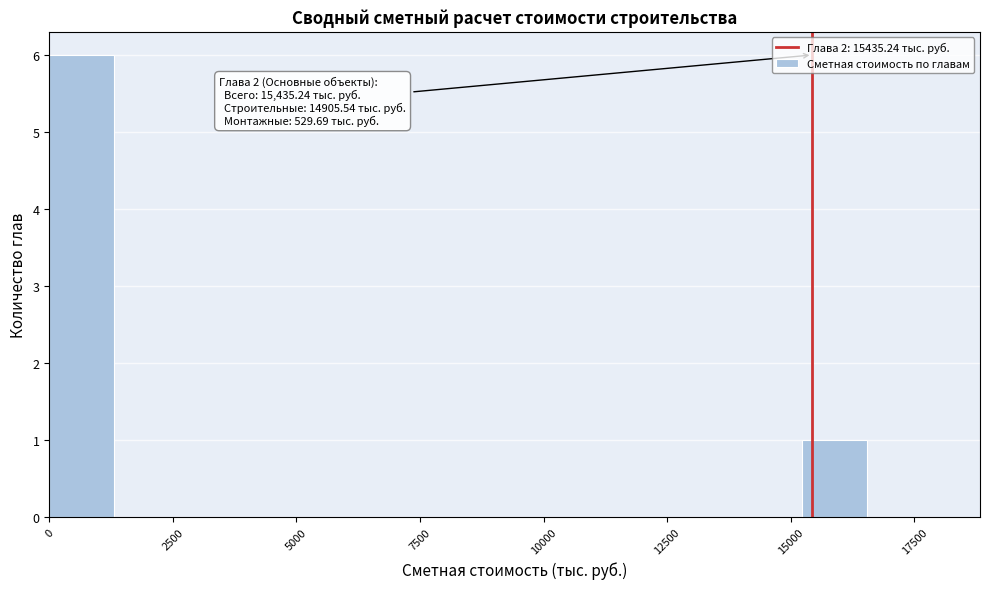

Around what value on the x-axis is the tallest bar? Give the approximate position of its centre, as read against the axis.

500